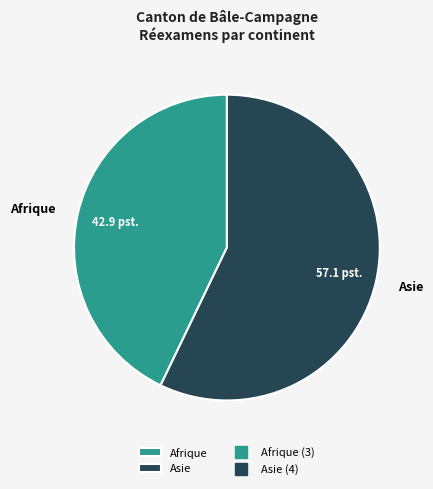

Is Afrique the majority of the pie?

No